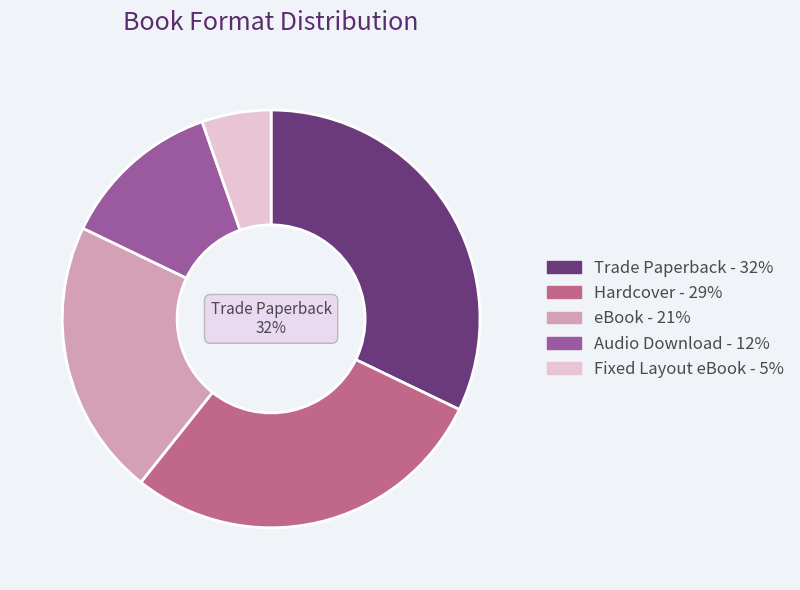

To the nearest percent, what is the difference between the largest and smallest slice percentages?

27%